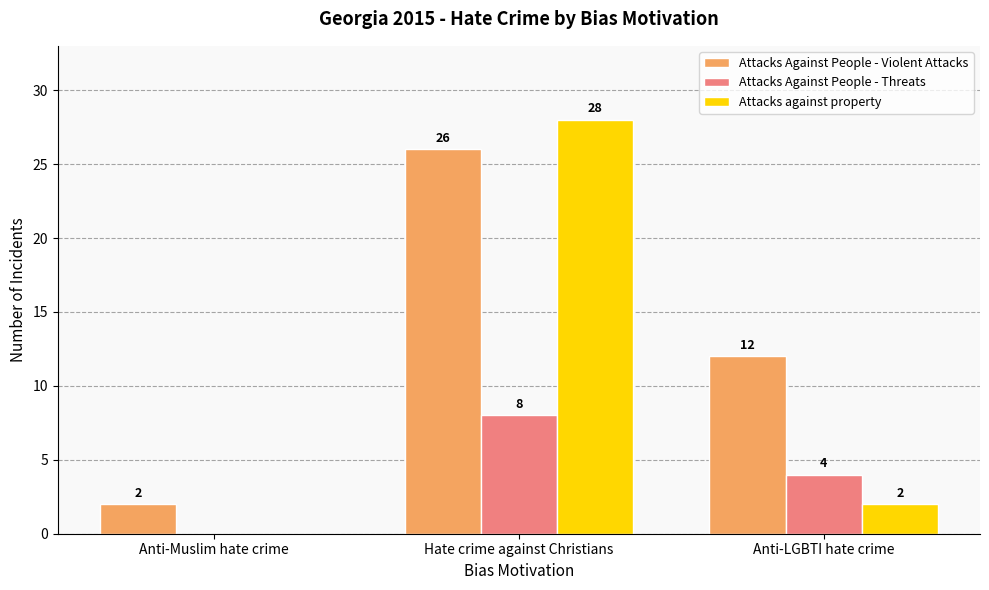

What is the difference between the Attacks against property values at Hate crime against Christians and Anti-LGBTI hate crime?

26